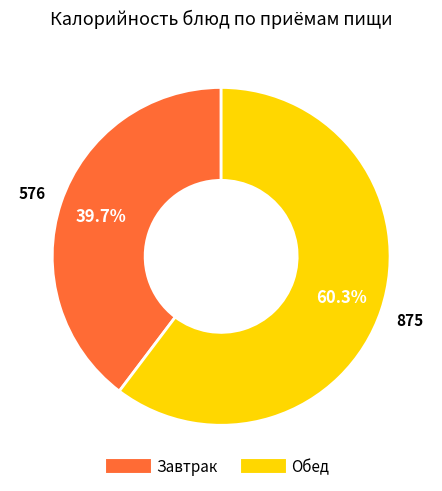

Is there any slice that represents more than half of the pie?

Yes